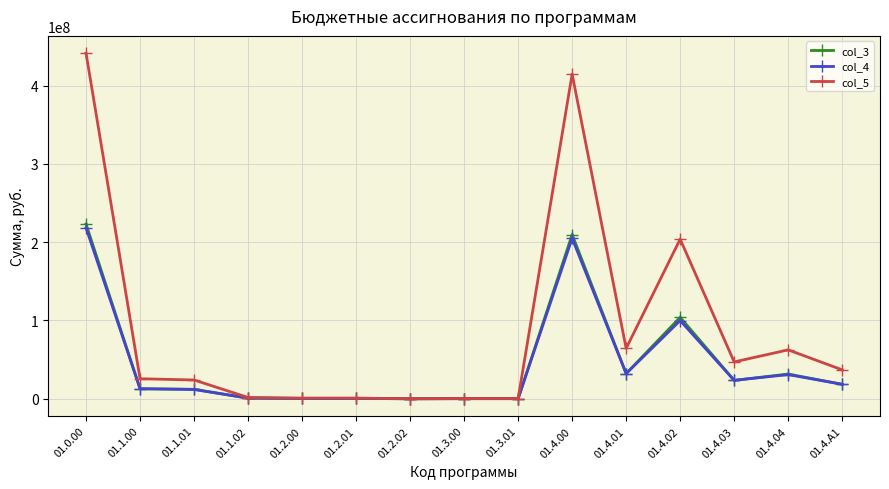

How many lines are shown in the chart?

3